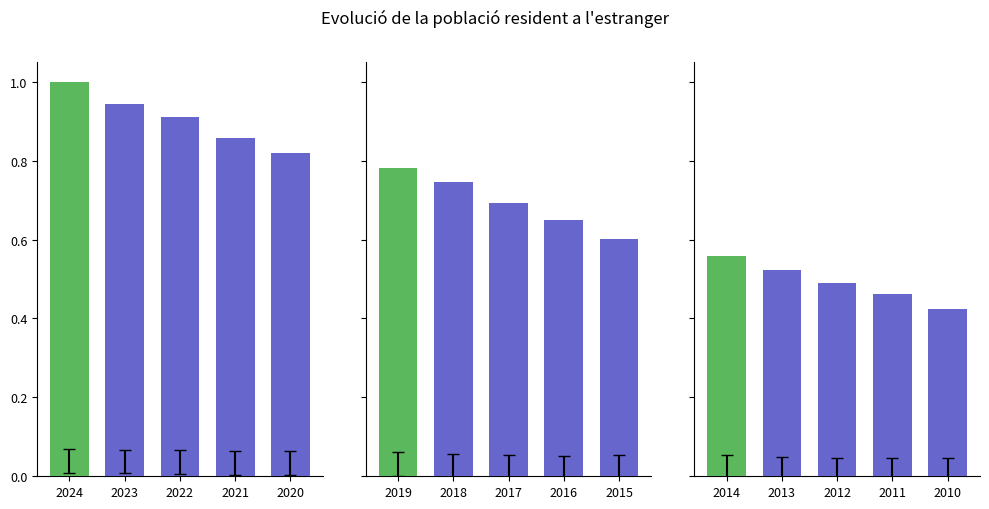

Between 2010 and 2012, which is larger?

2012